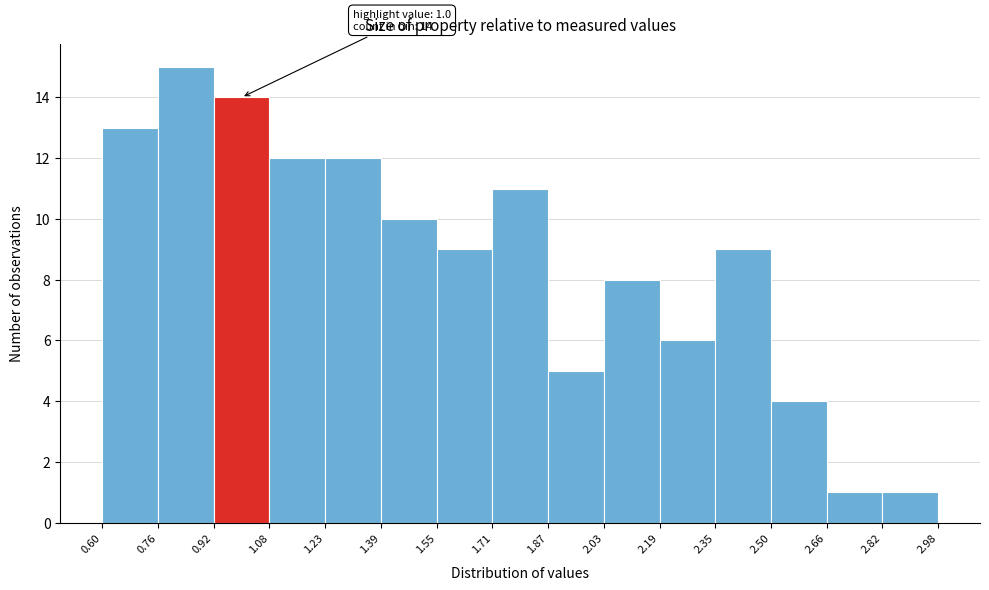

Which range on the x-axis has the tallest bar?

0.76 to 0.92